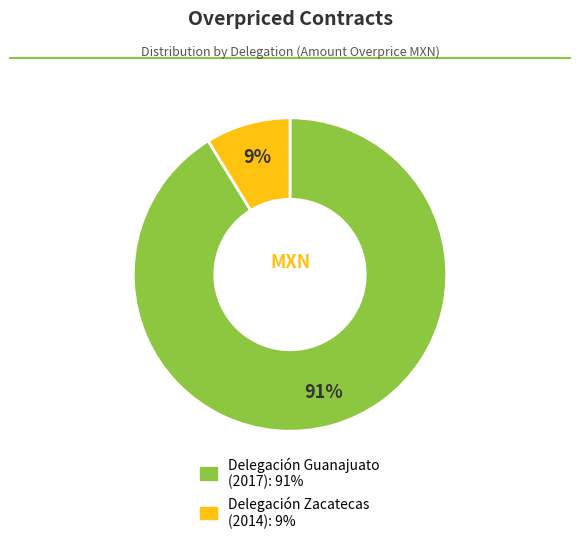

Is the sum of Delegación Guanajuato (2017) and Delegación Zacatecas (2014) greater than half?

Yes